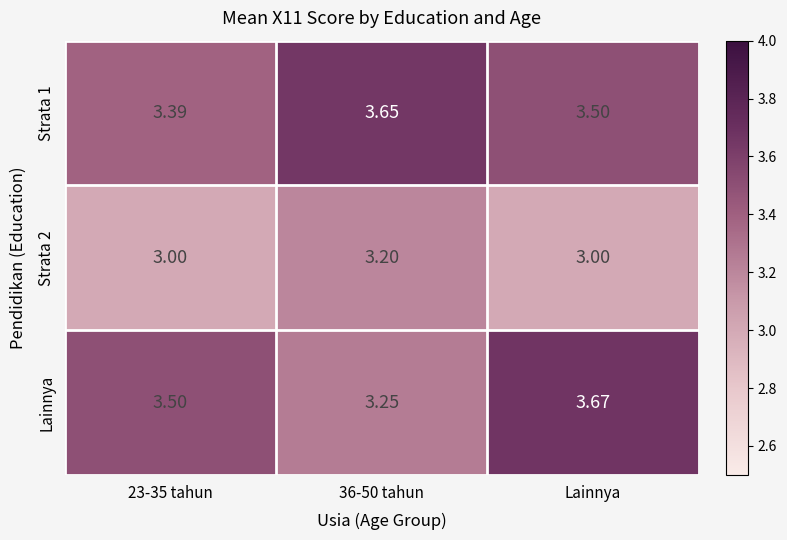

At which category is the sum across all series the highest?

Lainnya